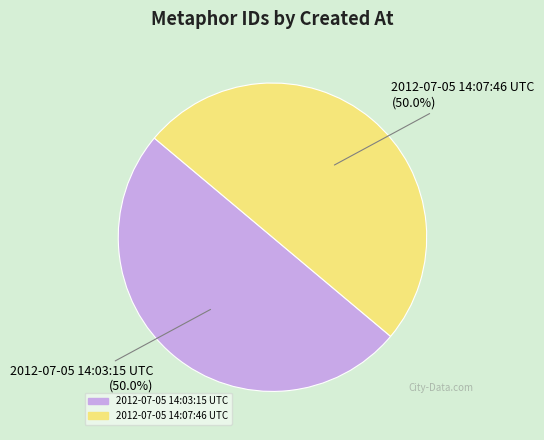

Is it true that 2012-07-05 14:03:15 UTC is 50% of the pie?

True